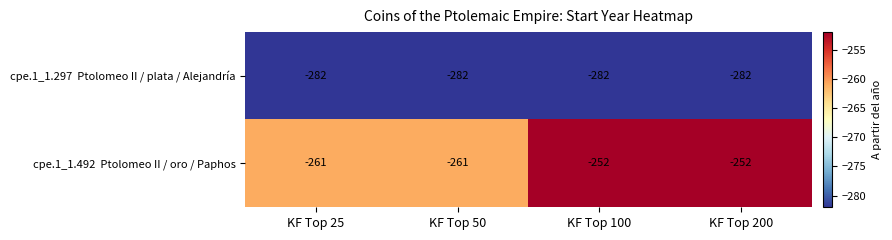

What is the total value across all series at KF Top 100?

-534